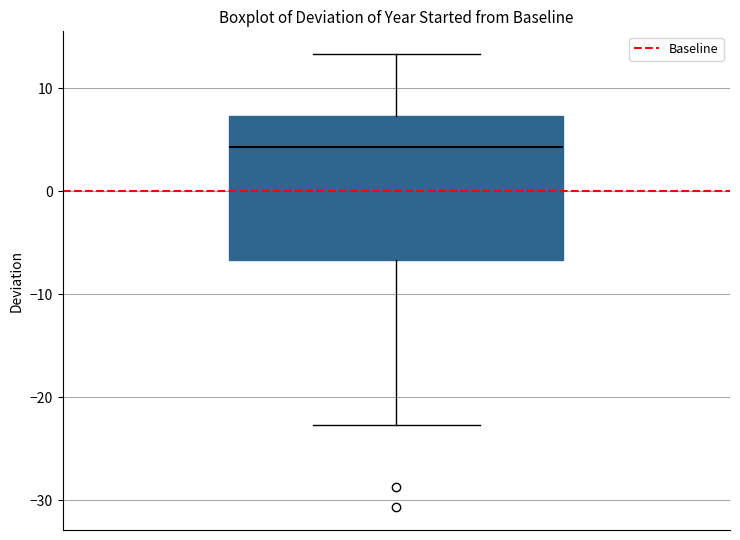

Transcribe this box plot: give where the median line is, the range the box spans, and where the two whiskers end, as read against the y-axis. The values are not printed on the chart, so give them approximately, as read against the axis.

median 4, box -7 to 7, whiskers -23 to 13